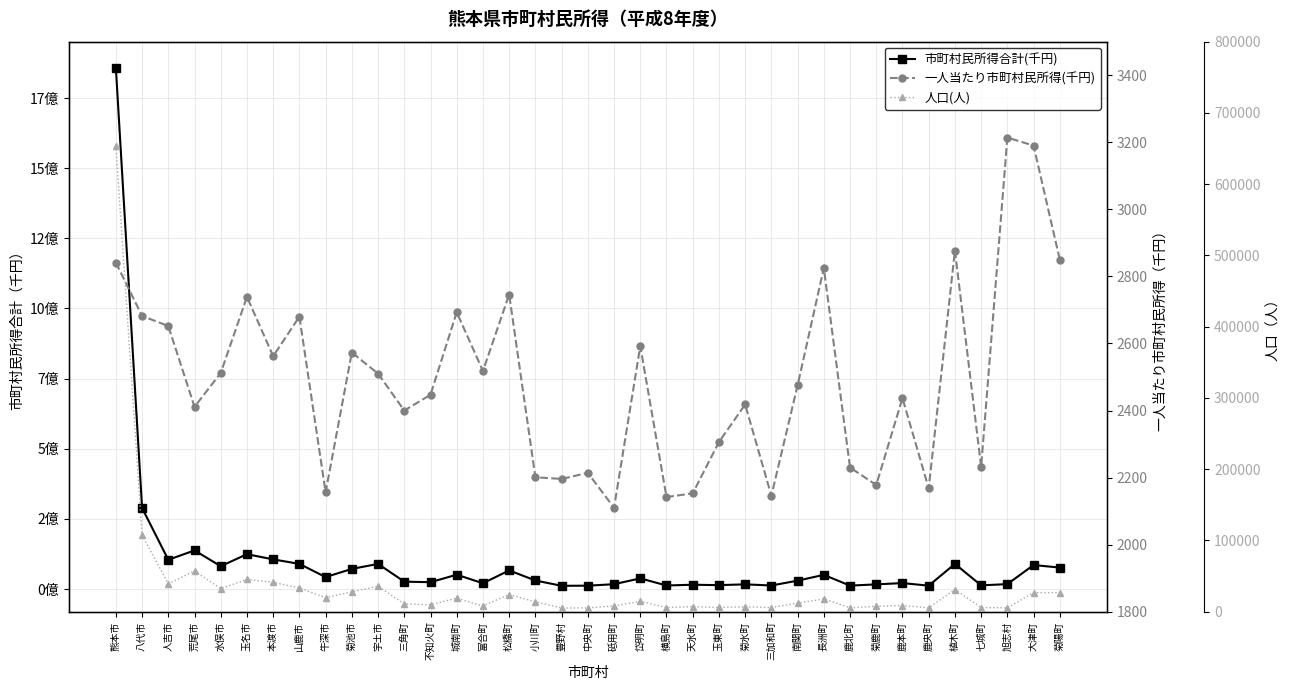

Reading left to right, list all the values displayed in this chart.

市町村民所得合計(千円): 熊本市=1858682909	八代市=288974741	人吉市=104229232	荒尾市=137602928	水俣市=81377222	玉名市=124222138	本渡市=105641453	山鹿市=89614496	牛深市=42560512	菊池市=71760202	宇土市=89484404	三角町=26323204	不知火町=24288999	城南町=51068869	富合町=20509336	松橋町=66355490	小川町=30474213	豊野村=11459193	中央町=11917641	砥用町=17168861	岱明町=37983774	横島町=12573392	天水町=15335063	玉東町=13824682	菊水町=16717793	三加和町=12565489	南関町=29794053	長洲町=50542095	鹿北町=12119704	菊鹿町=16585446	鹿本町=21200577	鹿央町=11959763	植木町=89558767	七城町=13076848	旭志村=17480195	大津町=85512916	菊陽町=76415304
一人当たり市町村民所得(千円): 熊本市=2841	八代市=2682	人吉市=2652	荒尾市=2411	水俣市=2512	玉名市=2739	本渡市=2562	山鹿市=2680	牛深市=2156	菊池市=2573	宇土市=2510	三角町=2400	不知火町=2447	城南町=2693	富合町=2518	松橋町=2746	小川町=2201	豊野村=2196	中央町=2214	砥用町=2110	岱明町=2592	横島町=2142	天水町=2153	玉東町=2306	菊水町=2418	三加和町=2146	南関町=2475	長洲町=2825	鹿北町=2230	菊鹿町=2178	鹿本町=2437	鹿央町=2168	植木町=2877	七城町=2232	旭志村=3214	大津町=3190	菊陽町=2850
人口(人): 熊本市=654161	八代市=107736	人吉市=39296	荒尾市=57066	水俣市=32394	玉名市=45358	本渡市=41235	山鹿市=33434	牛深市=19739	菊池市=27888	宇土市=35652	三角町=10966	不知火町=9925	城南町=18966	富合町=8146	松橋町=24166	小川町=13843	豊野村=5219	中央町=5382	砥用町=8136	岱明町=14653	横島町=5870	天水町=7123	玉東町=5994	菊水町=6914	三加和町=5855	南関町=12037	長洲町=17892	鹿北町=5435	菊鹿町=7614	鹿本町=8698	鹿央町=5517	植木町=31132	七城町=5859	旭志村=5439	大津町=26807	菊陽町=26815